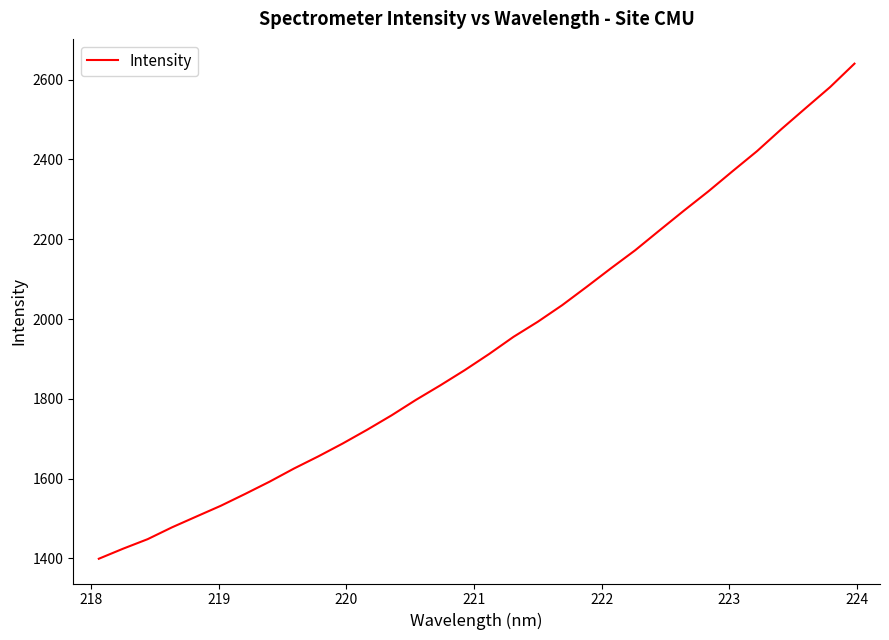

What is the sum of all values?

62004.1